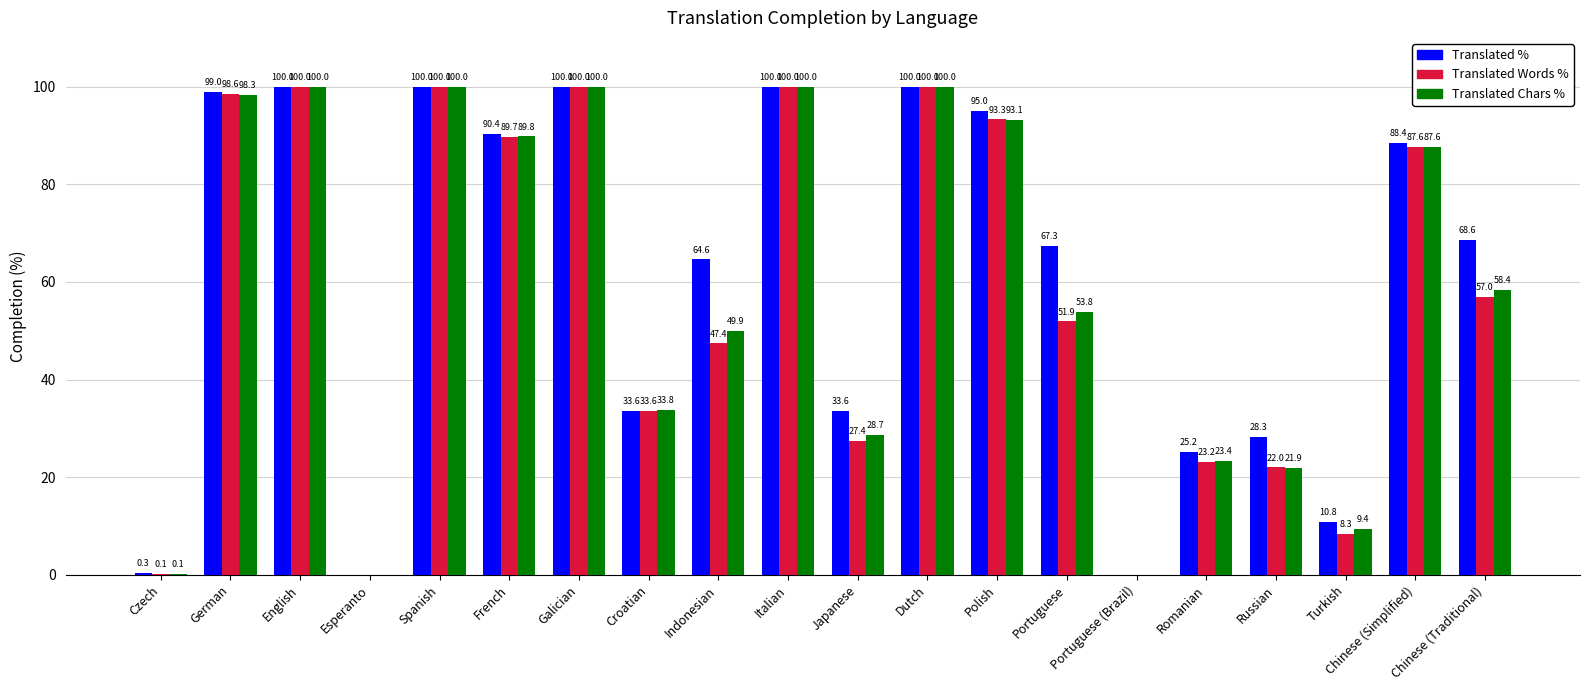

What is the total value across all series at Polish?

281.4